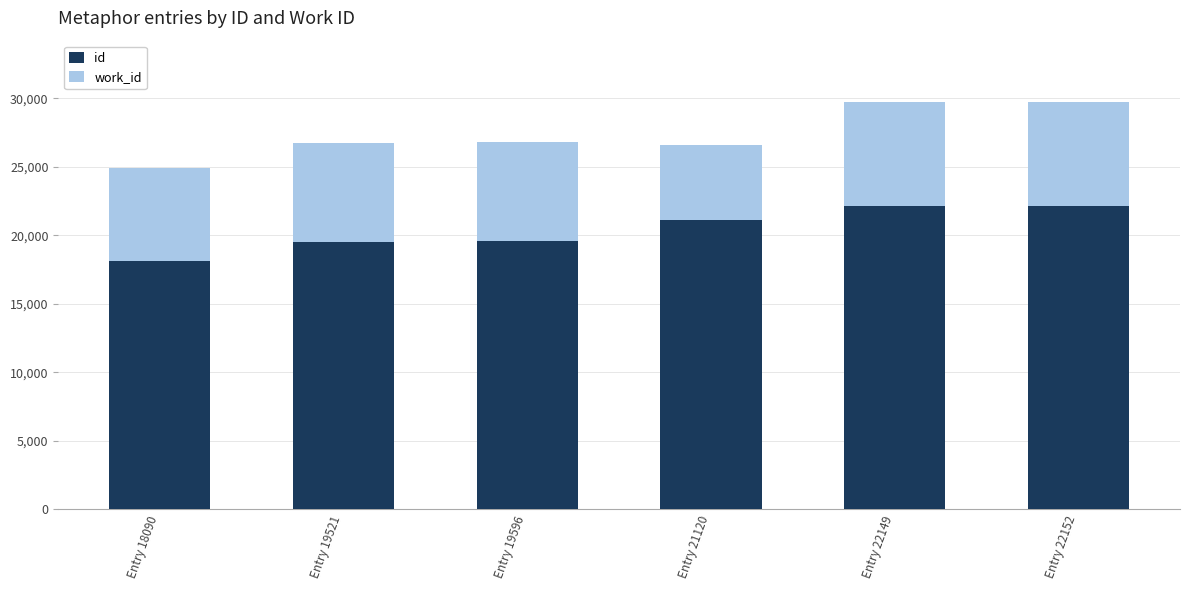

How many bars are there in total?

6